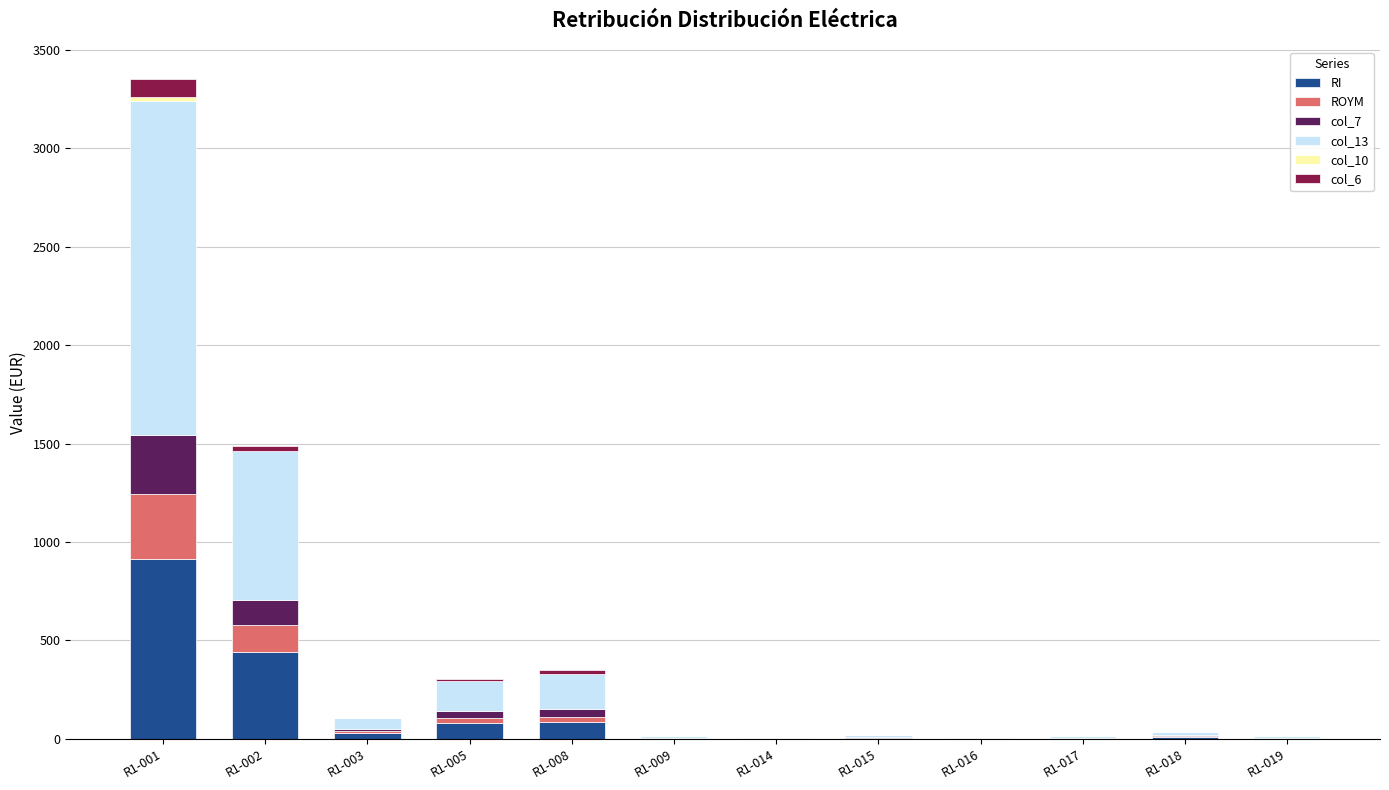

What is the difference between the highest and lowest values at R1-018?

18.6